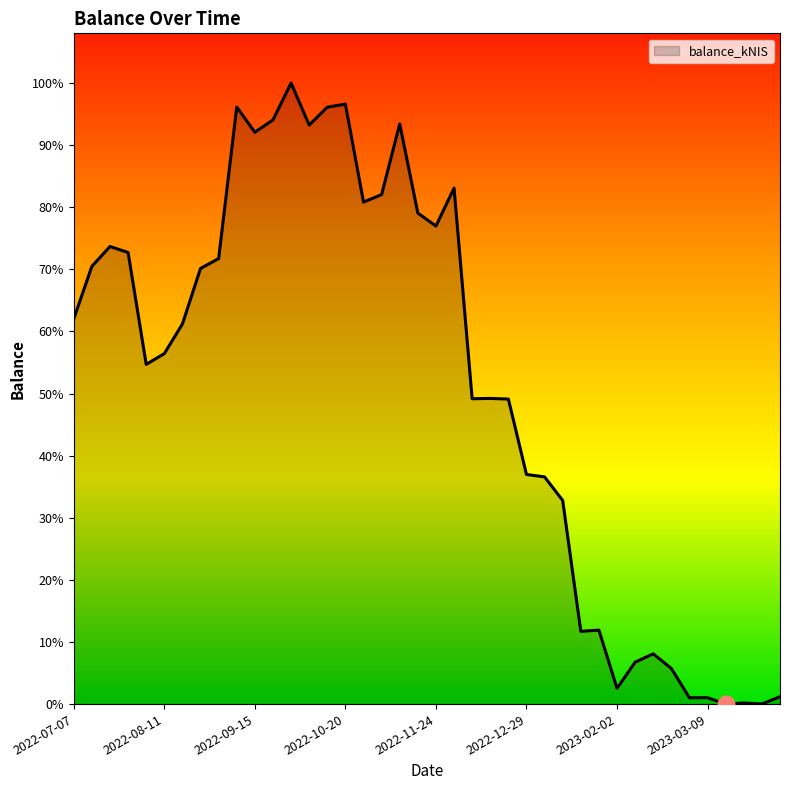

At which label is the value closest to 6272?

2022-12-15